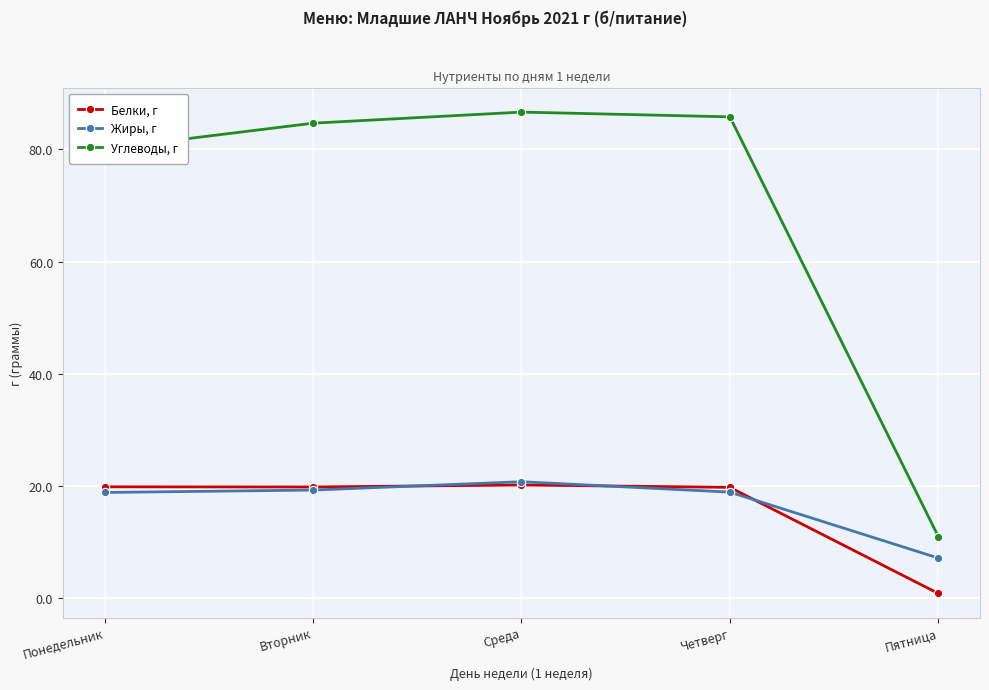

What is the total value across all series at Понедельник?

118.6